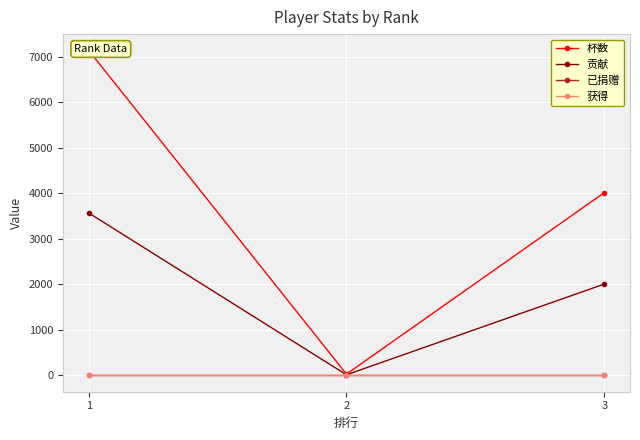

At which label does 杯数 reach its minimum?

2